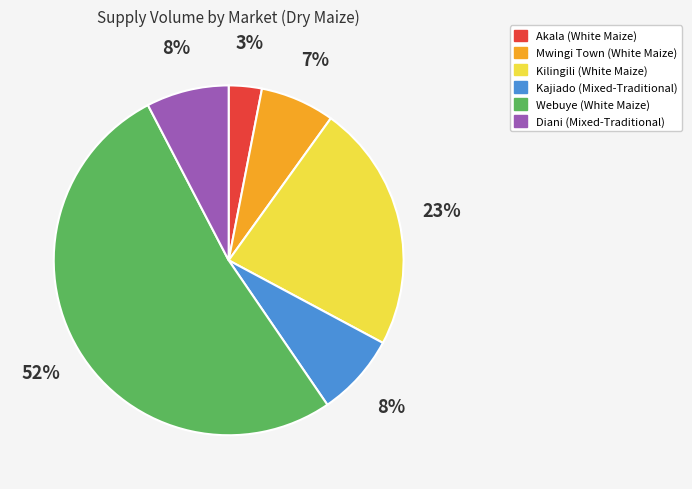

What is the majority slice?

Webuye (White Maize)